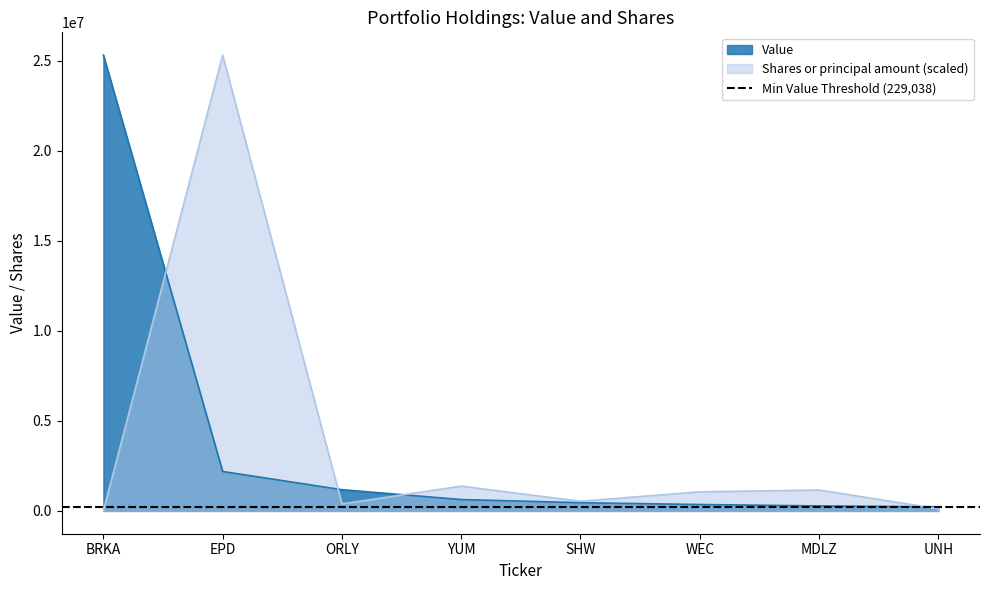

What is the total value across all series at UNH?

349420.4